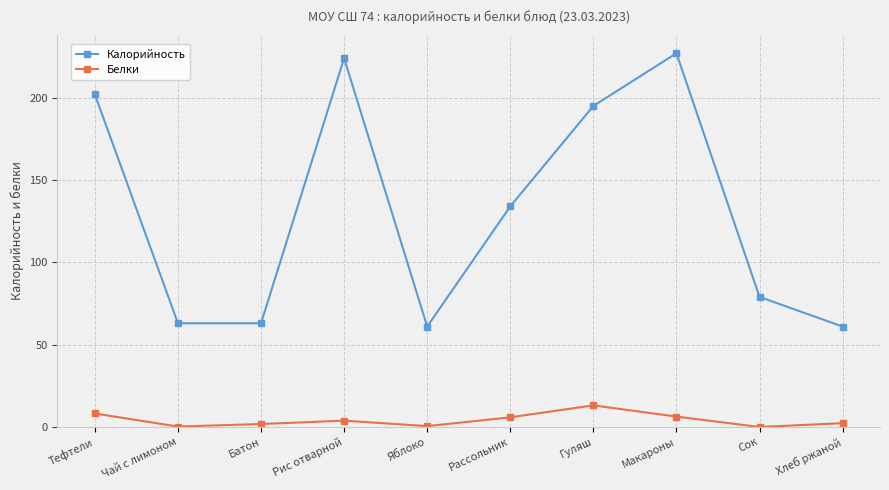

What is the approximate value of Калорийность at Яблоко?

61.0